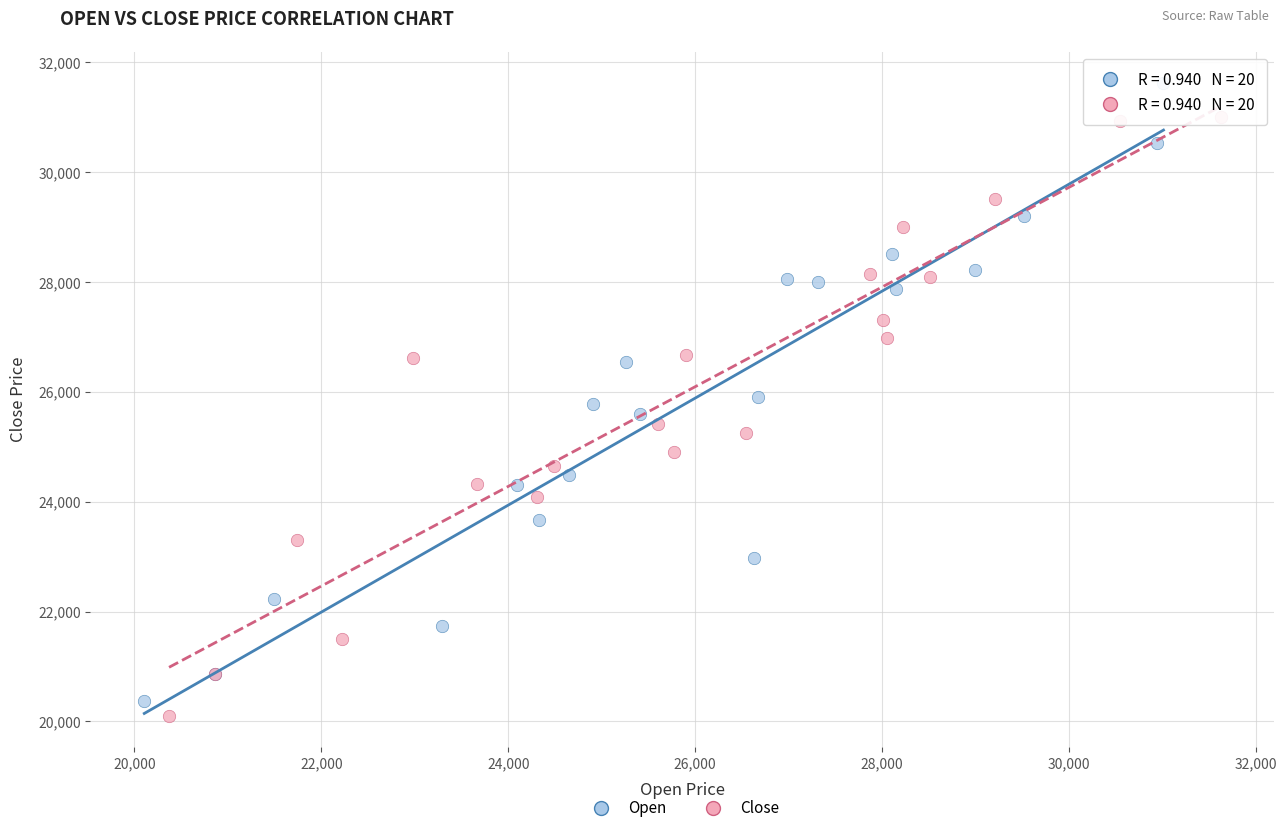

Which series contains the lowest Y value?

Close